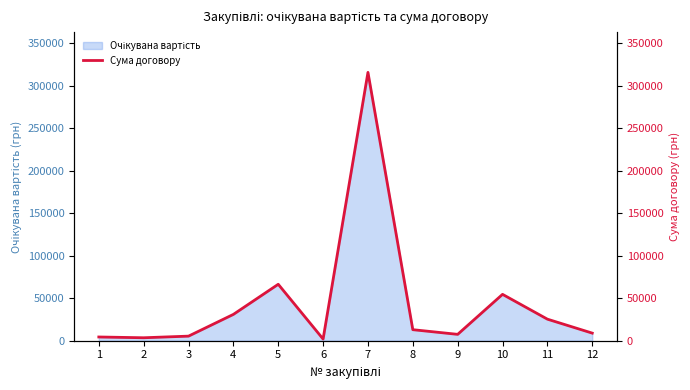

The value at 12 is 11708.6. True or false?

False